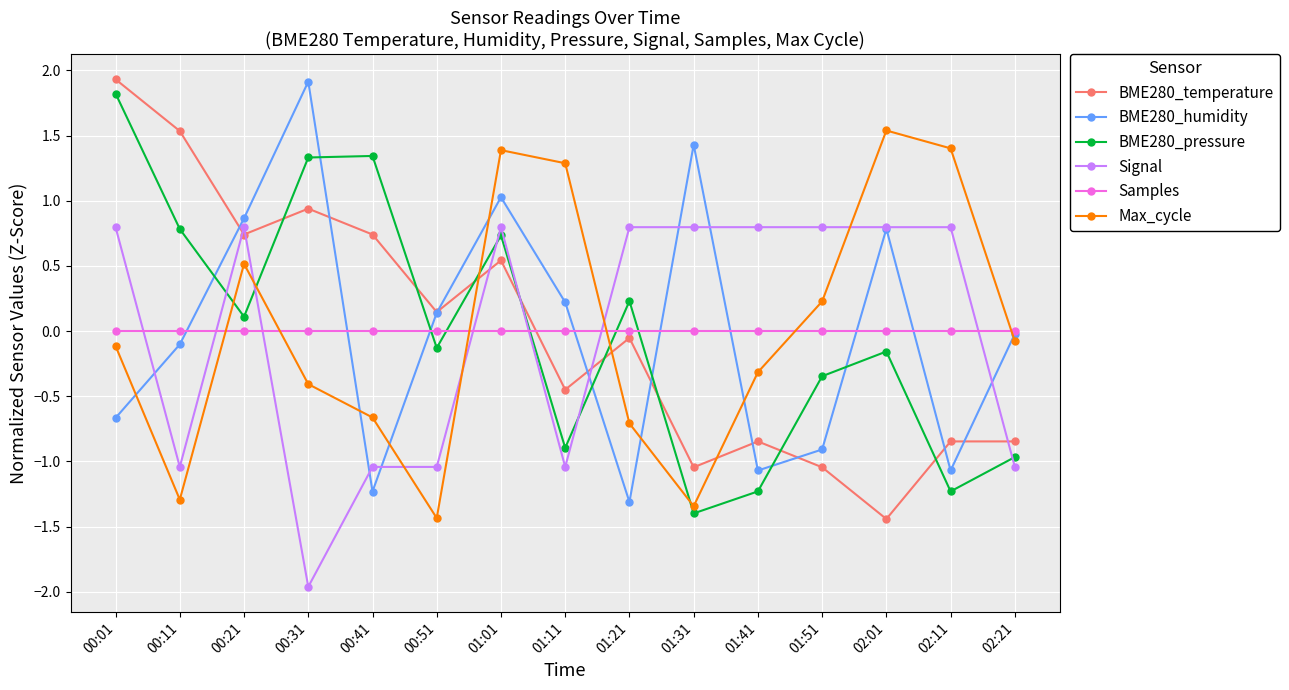

Which series changed the most between 00:21 and 02:01?

BME280_temperature